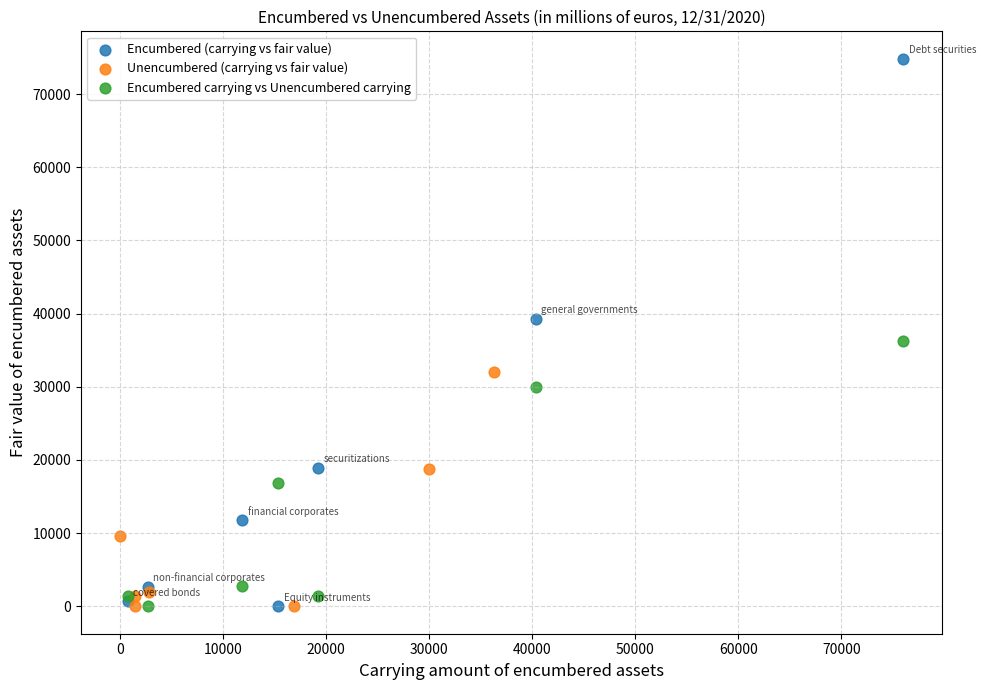

Which series reaches the maximum Y coordinate?

Encumbered (carrying vs fair value)